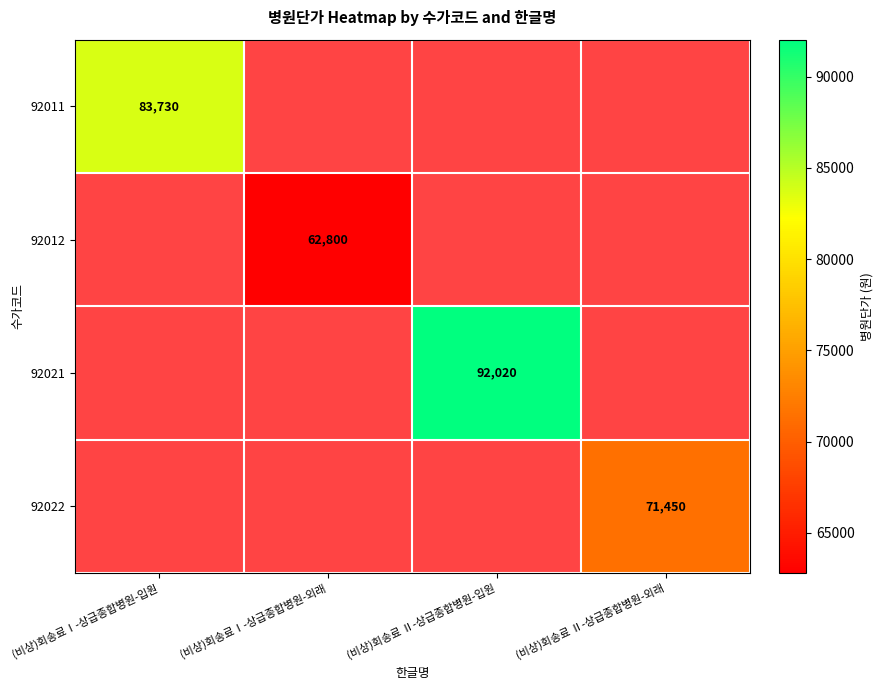

The value of 92011 at (비상)회송료Ⅰ-상급종합병원-입원 is 113658. True or false?

False